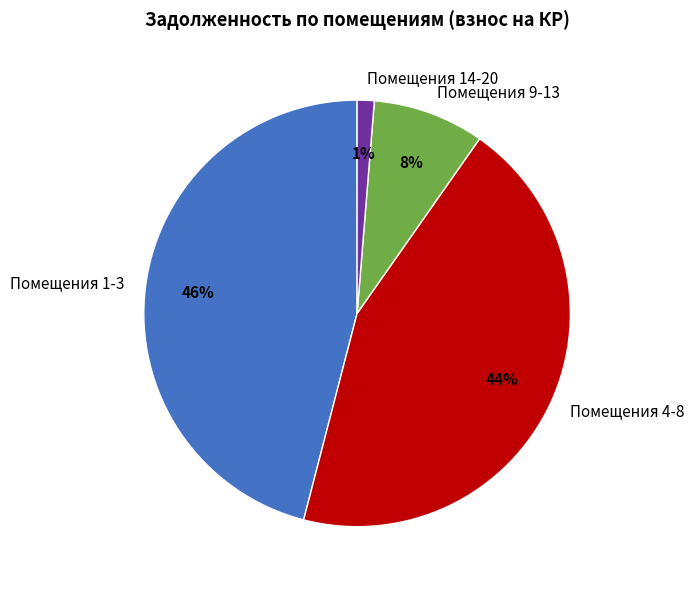

How many slices are in this pie chart?

4